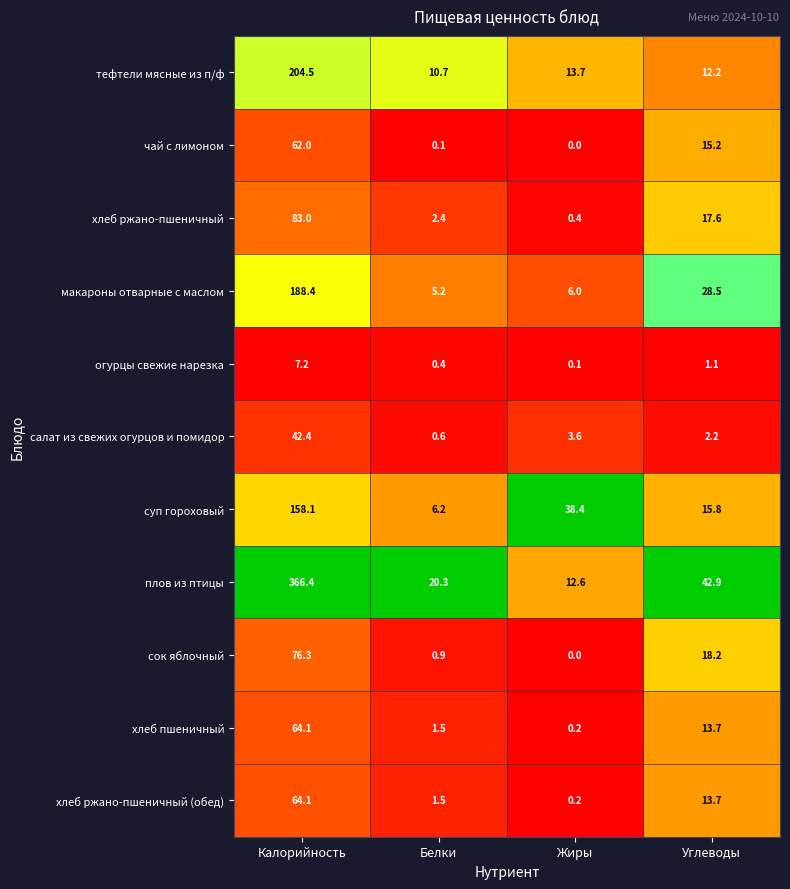

Is it true that салат из свежих огурцов и помидор equals 3.1 at Углеводы?

False